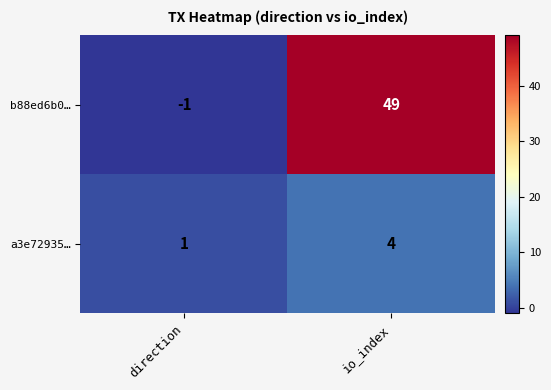

List the series in order of their peak value, lowest first.

a3e72935…, b88ed6b0…